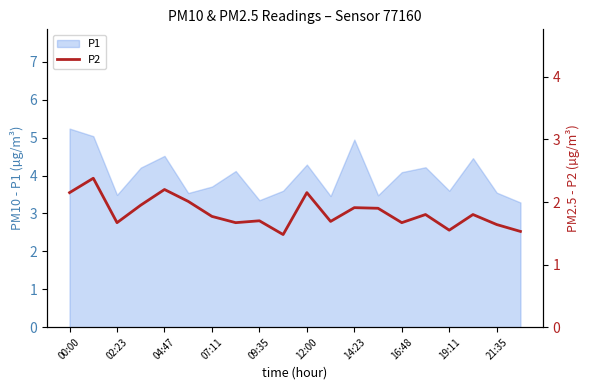

At which label does P1 first exceed 4?

00:00